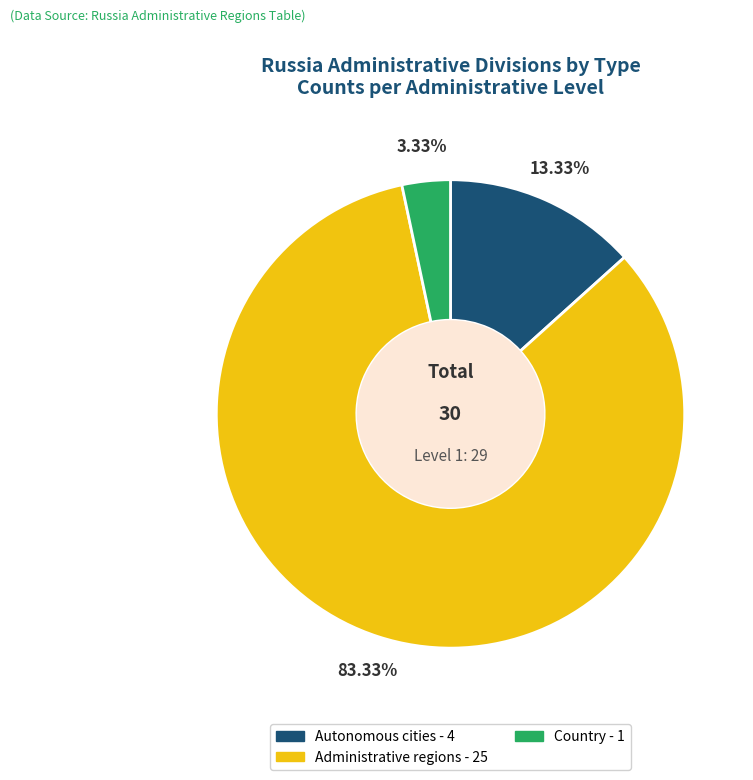

True or false: Autonomous cities accounts for 28% of the total.

False